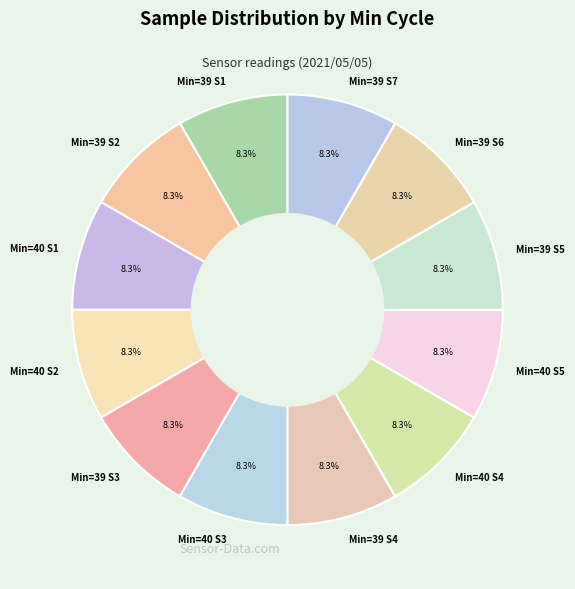

Is there any slice that represents more than half of the pie?

No